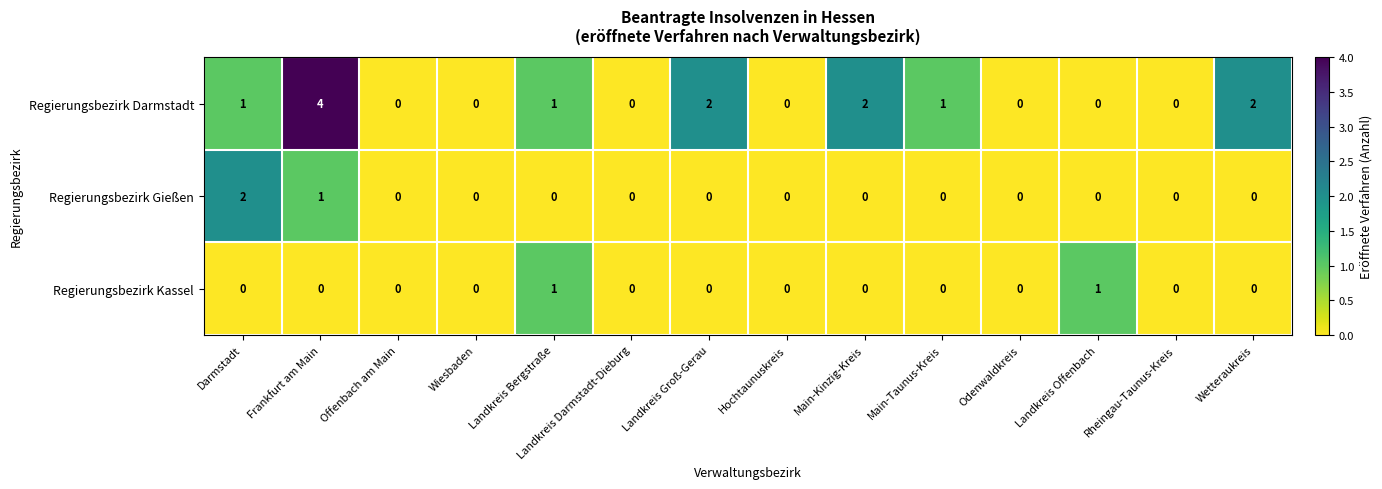

Between Wiesbaden and Wetteraukreis, which series saw the biggest shift?

Regierungsbezirk Darmstadt